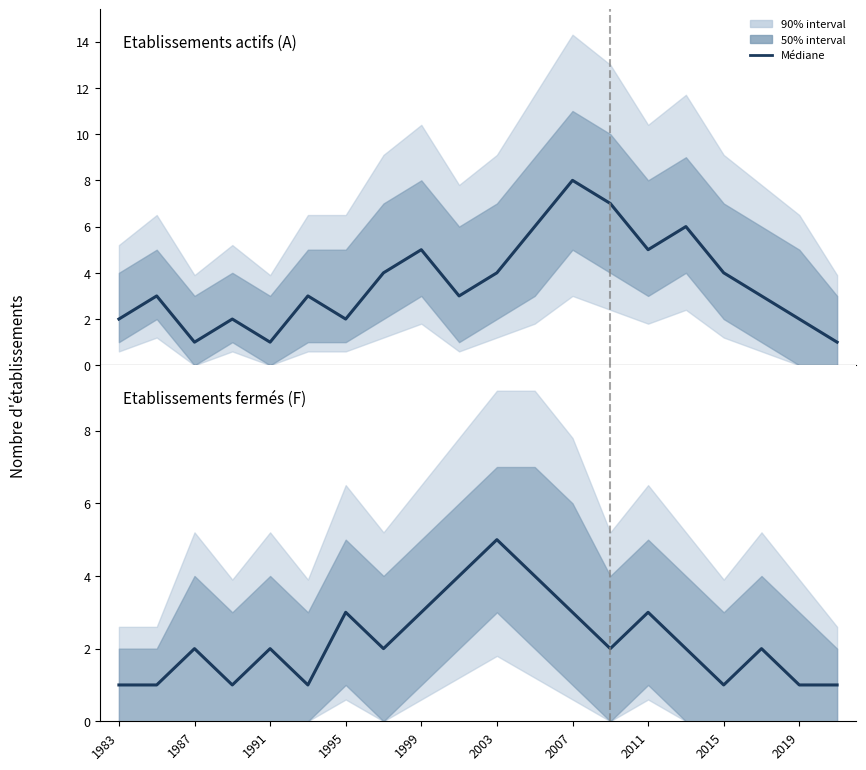

What is the difference between the maximum and minimum values in the Etablissements actifs (A) series?

7